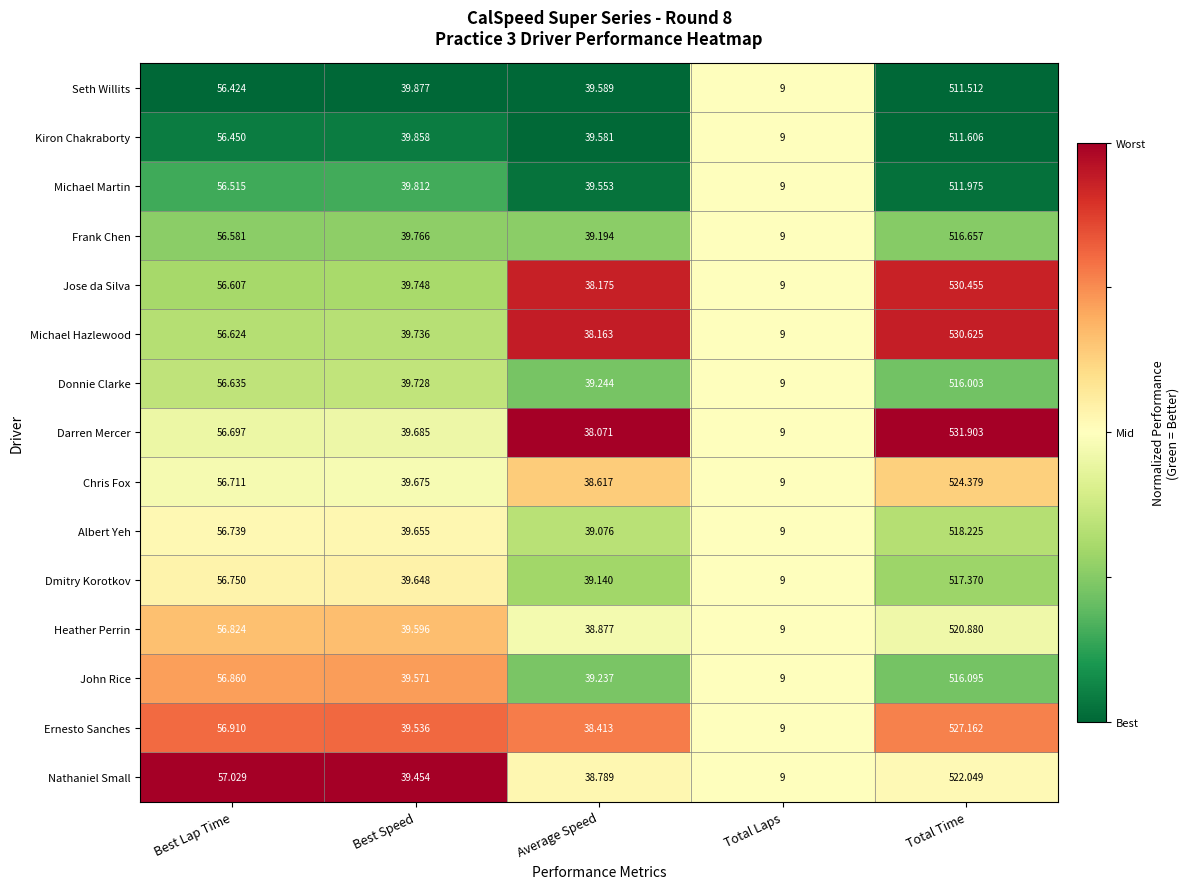

At which category does the chart reach its peak across all series?

Total Time